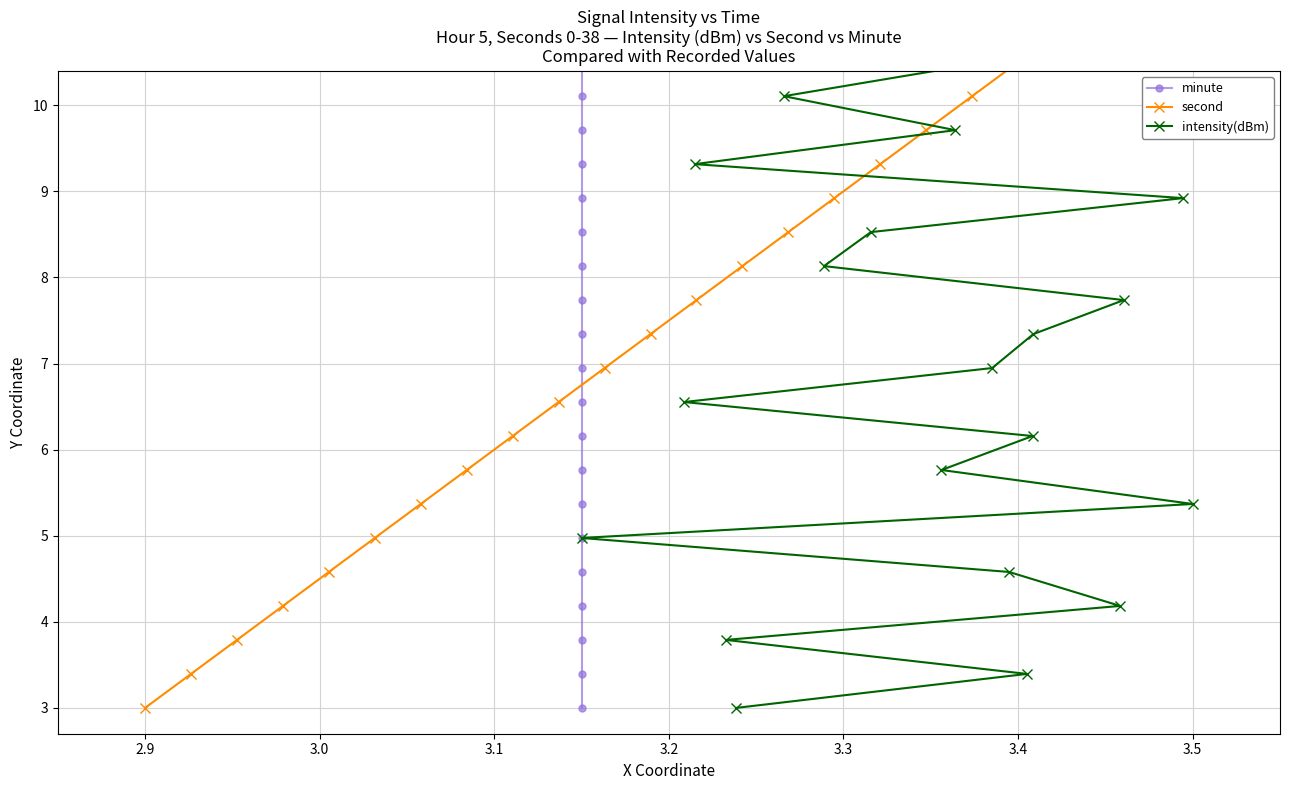

What are all the series names shown in the legend?

minute, second, intensity(dBm)